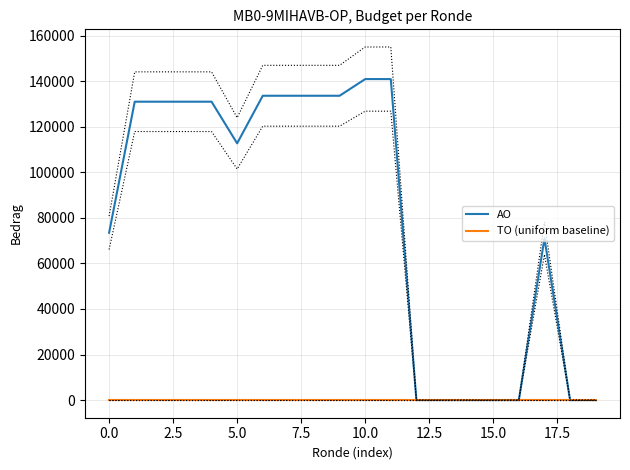

How many values in the AO series exceed 130992?

6